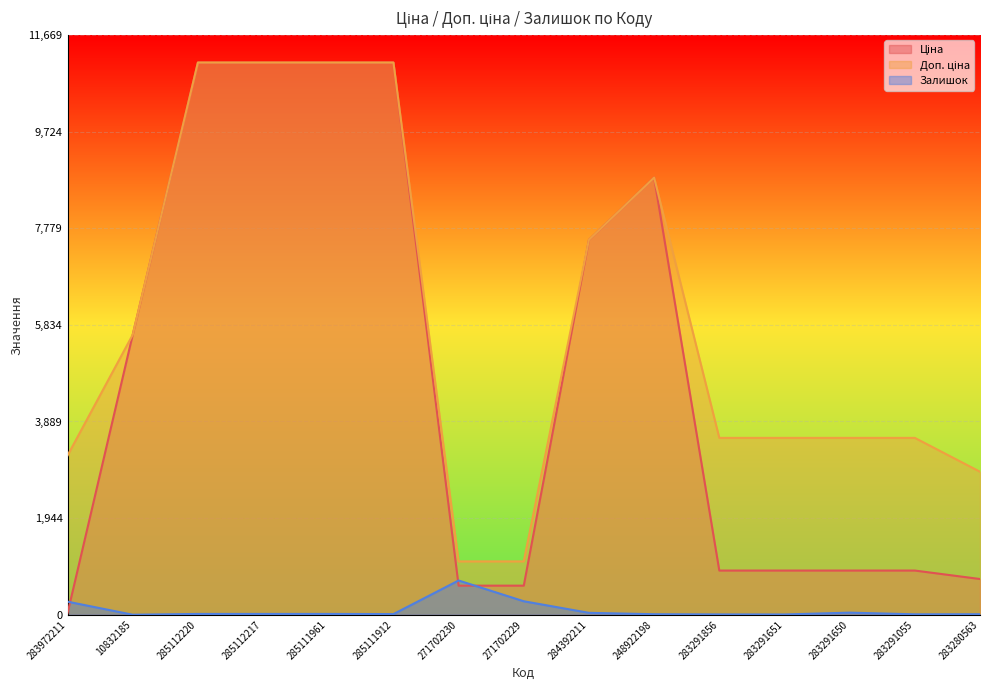

Reading left to right, extract all data points from this chart.

Ціна: 283972211=32.0	10832185=5636.0	285112220=11113.6	285112217=11113.6	285111961=11113.6	285111912=11113.6	271702230=586.0	271702229=586.0	284392211=7545.9	248922198=8797.6	283291856=889.9	283291651=889.9	283291650=889.9	283291055=889.9	283280563=719.6
Доп. ціна: 283972211=3205.0	10832185=5636.0	285112220=11113.6	285112217=11113.6	285111961=11113.6	285111912=11113.6	271702230=1074.5	271702229=1074.5	284392211=7545.9	248922198=8797.6	283291856=3559.7	283291651=3559.7	283291650=3559.7	283291055=3559.7	283280563=2878.5
Залишок: 283972211=264.0	10832185=1.0	285112220=17.0	285112217=17.0	285111961=17.0	285111912=14.0	271702230=690.0	271702229=272.0	284392211=39.0	248922198=11.0	283291856=7.0	283291651=6.0	283291650=43.0	283291055=9.0	283280563=11.0